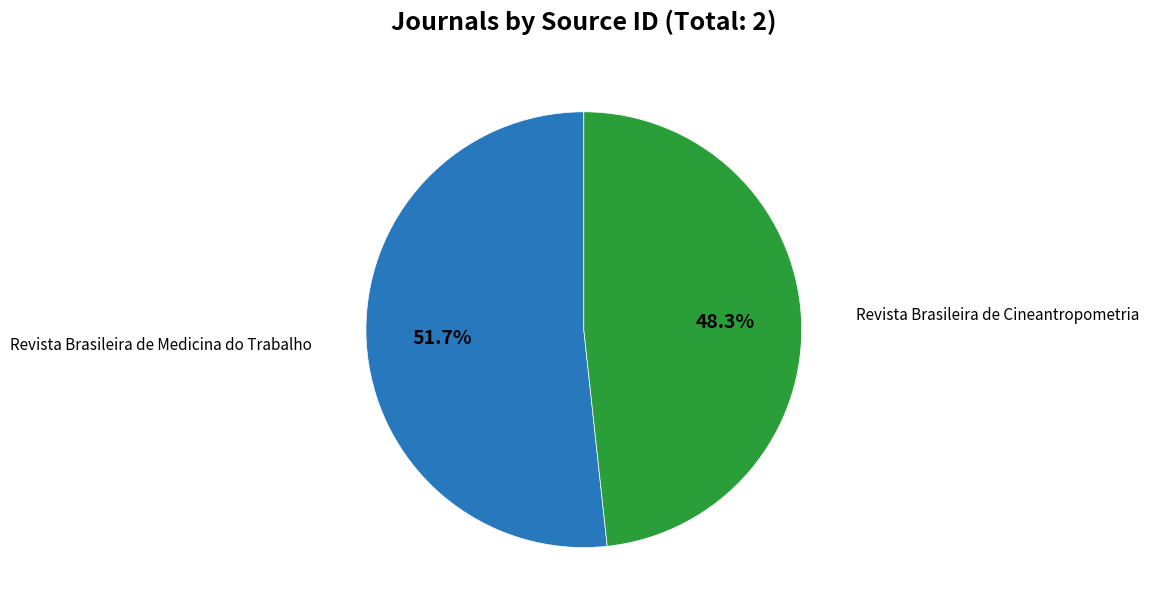

Count the number of slices in the pie.

2